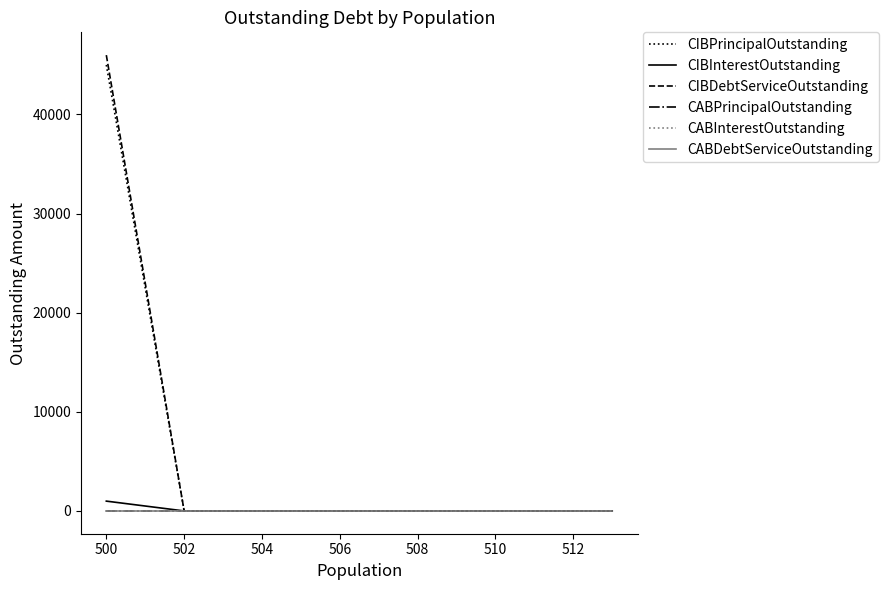

The value of CIBInterestOutstanding at 500 is 1665. True or false?

False